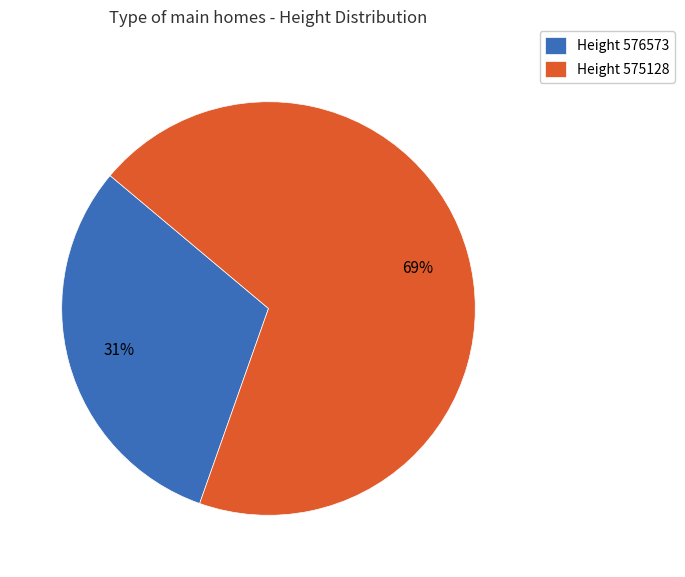

Which has a higher value, Height 576573 or Height 575128?

Height 575128